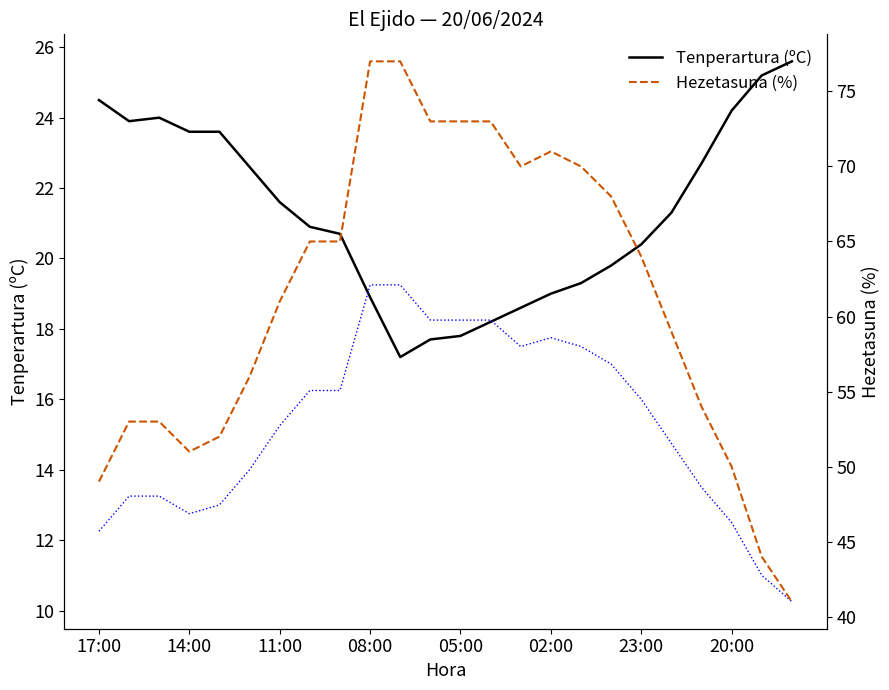

What is the total value across all series at 22?

80.2